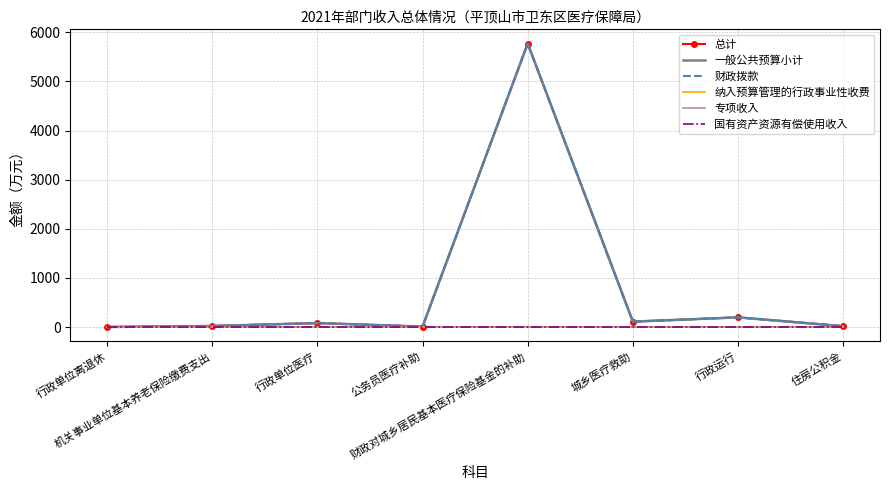

True or false: 纳入预算管理的行政事业性收费 and 国有资产资源有偿使用收入 intersect in this chart.

False